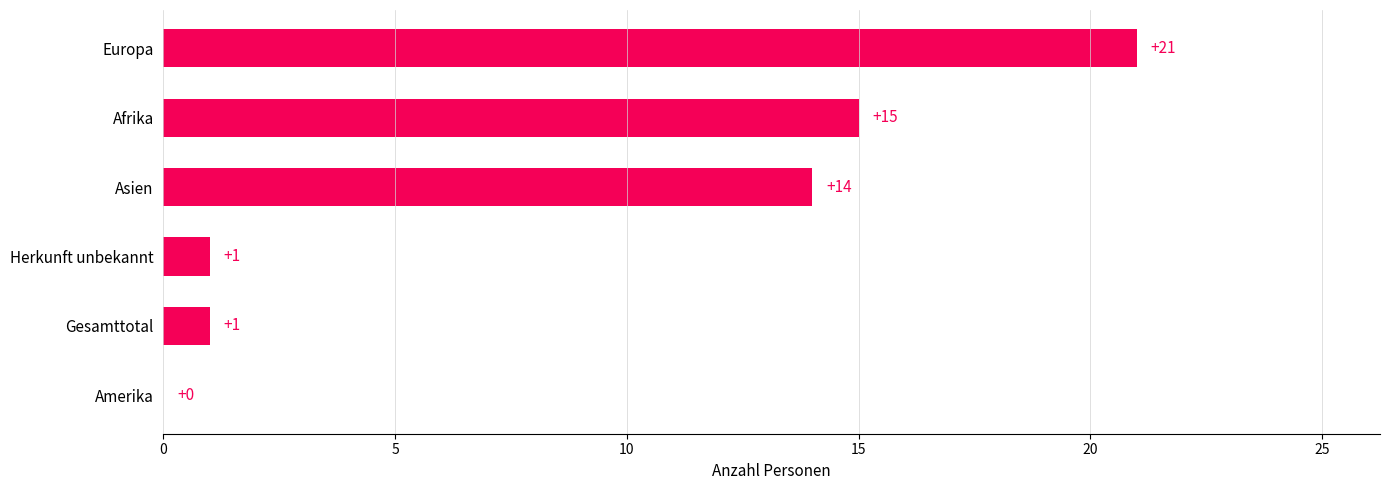

What is the maximum value shown in the chart?

21